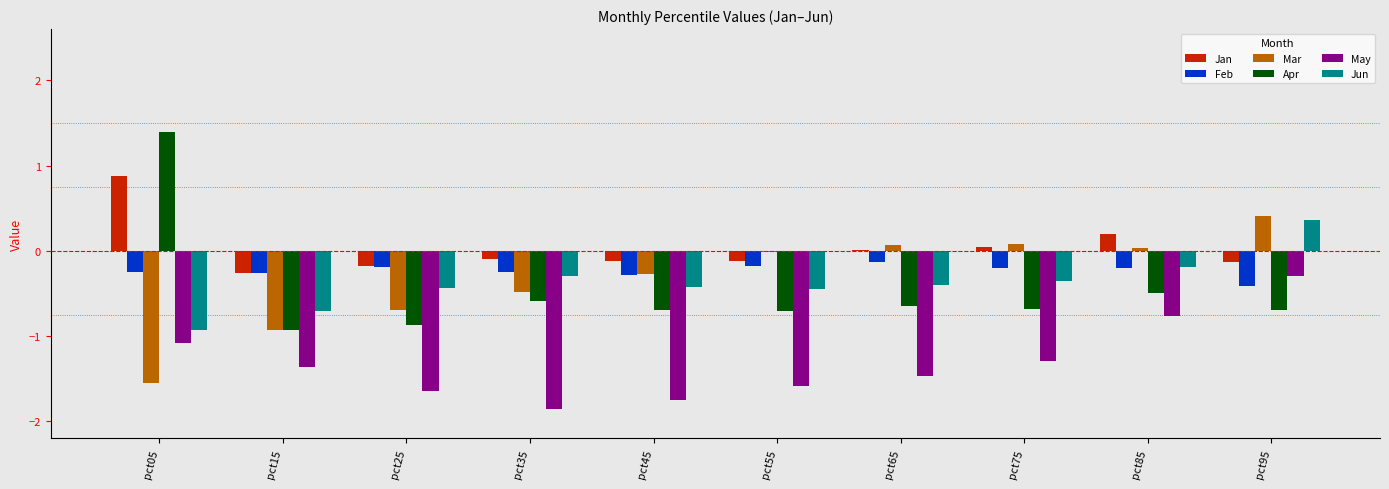

What is the greatest value displayed?

1.4